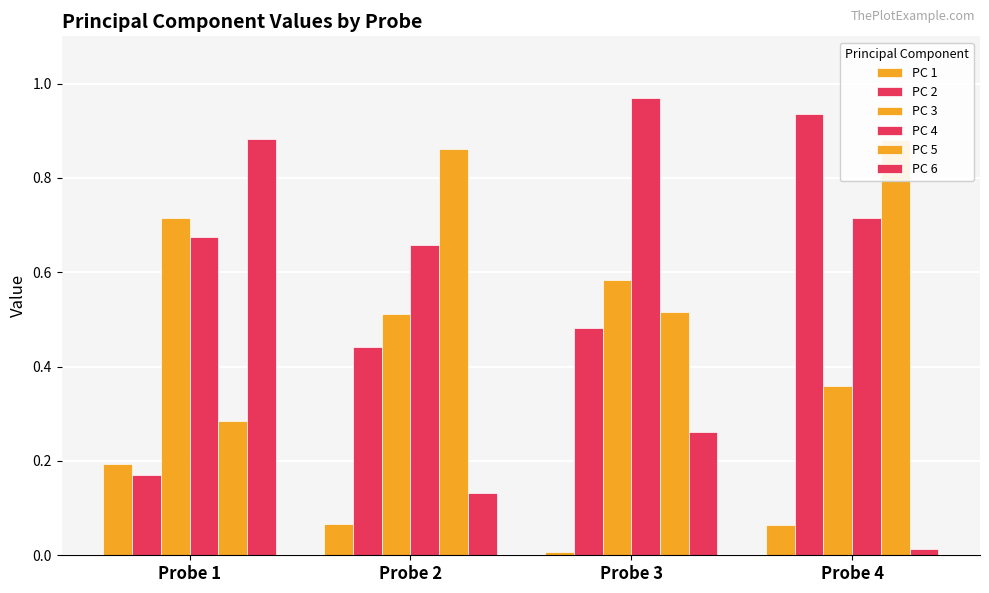

What is the value of the PC 6 bar at the 1st from the left?

0.9